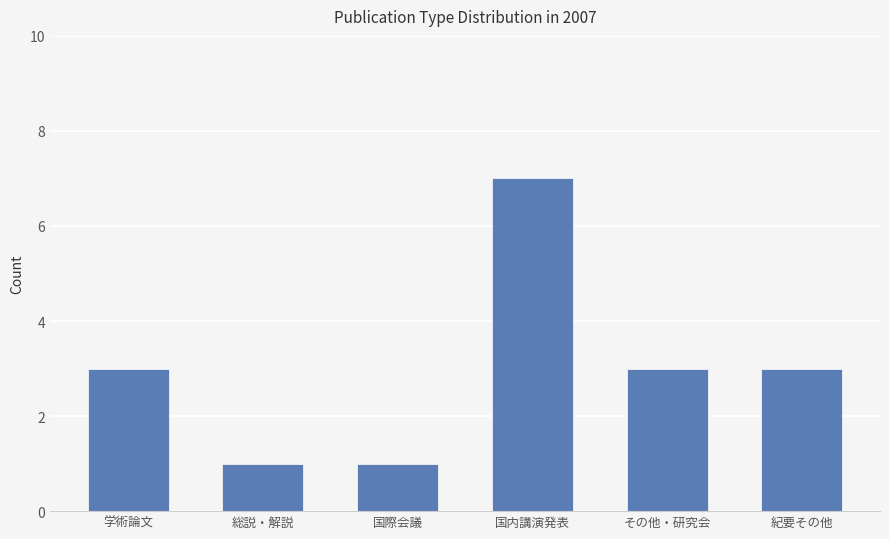

The value at 国際会議 is 1. True or false?

True